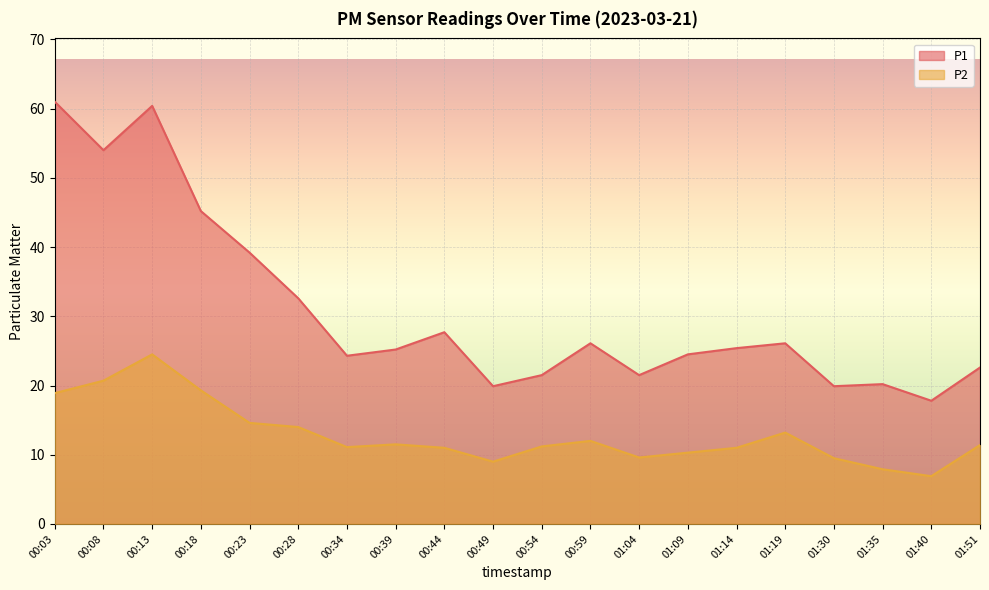

What is the approximate value of P1 at 00:59?

26.1